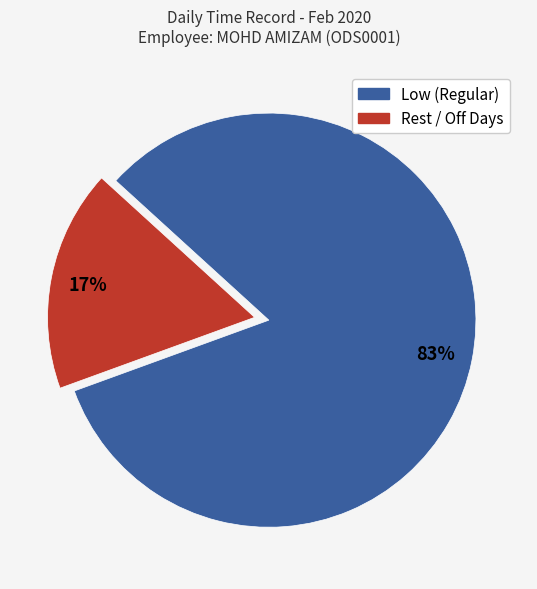

Is there any slice that represents more than half of the pie?

Yes